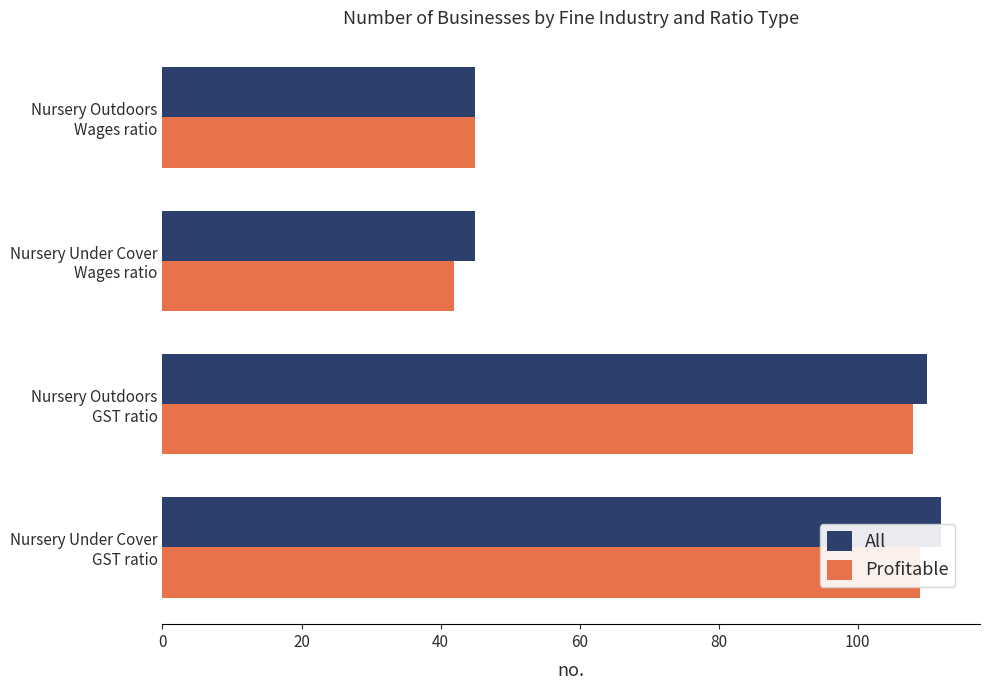

What is the value of the Profitable bar at the 4th from the left?

45